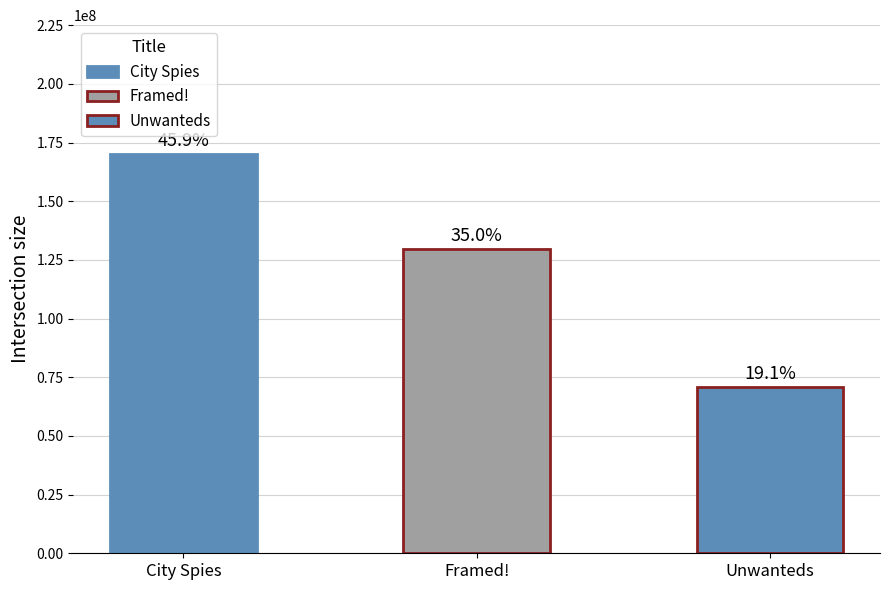

What is the sum of all values?

370262884